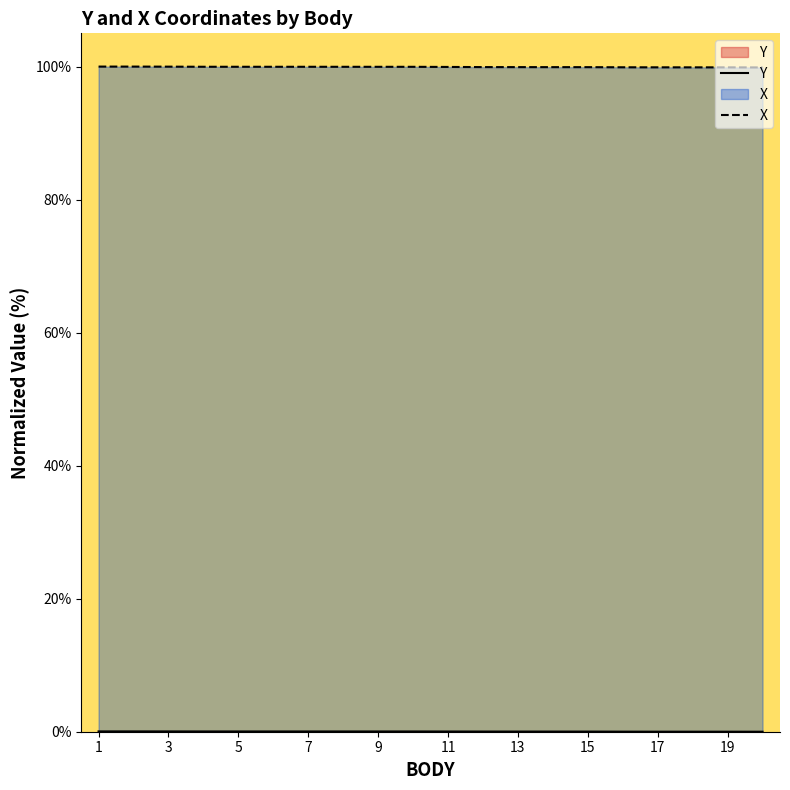

Which series has the largest total across all categories?

X